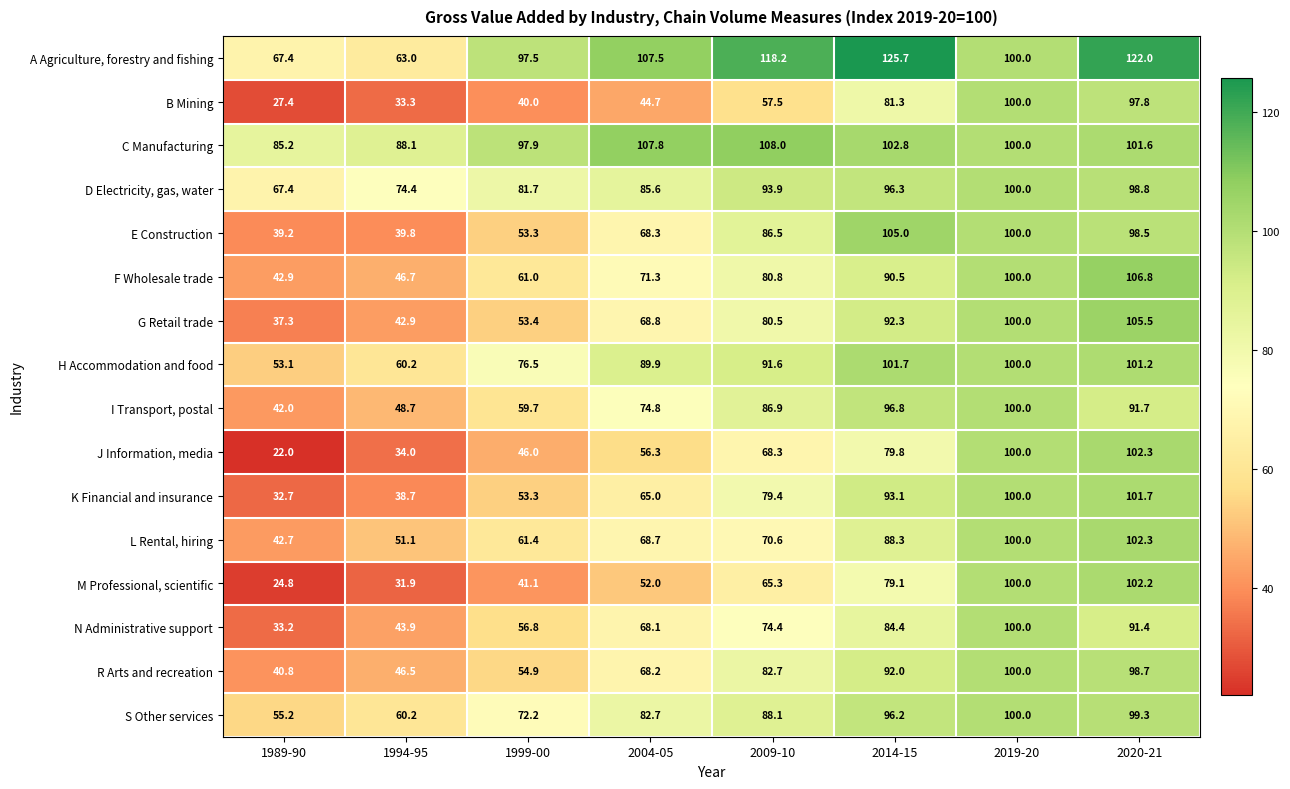

What is the total value across all series at 2014-15?

1505.3